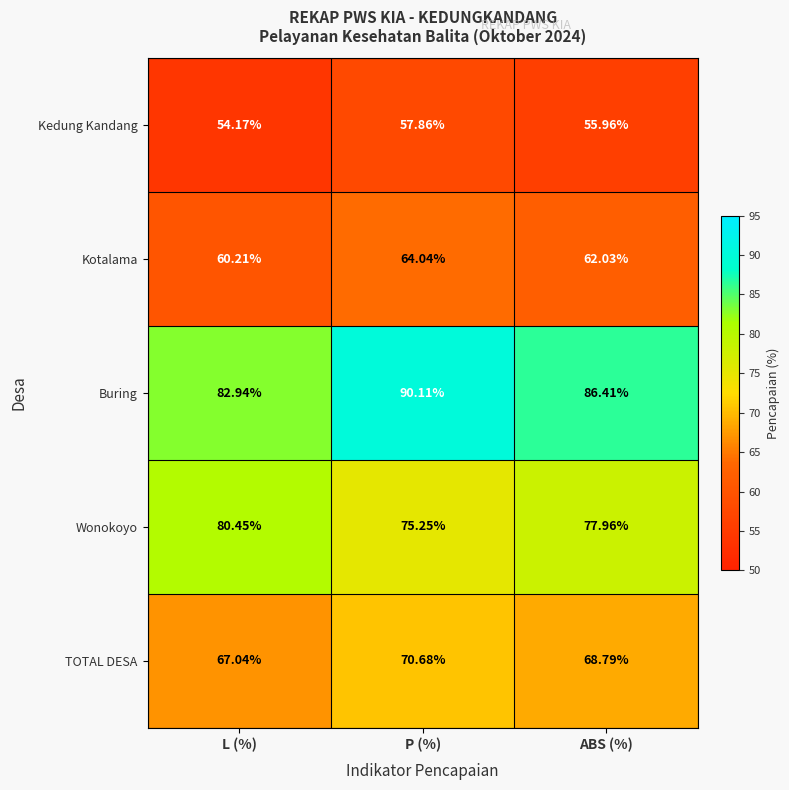

At which label is Kotalama closest to 62?

ABS (%)